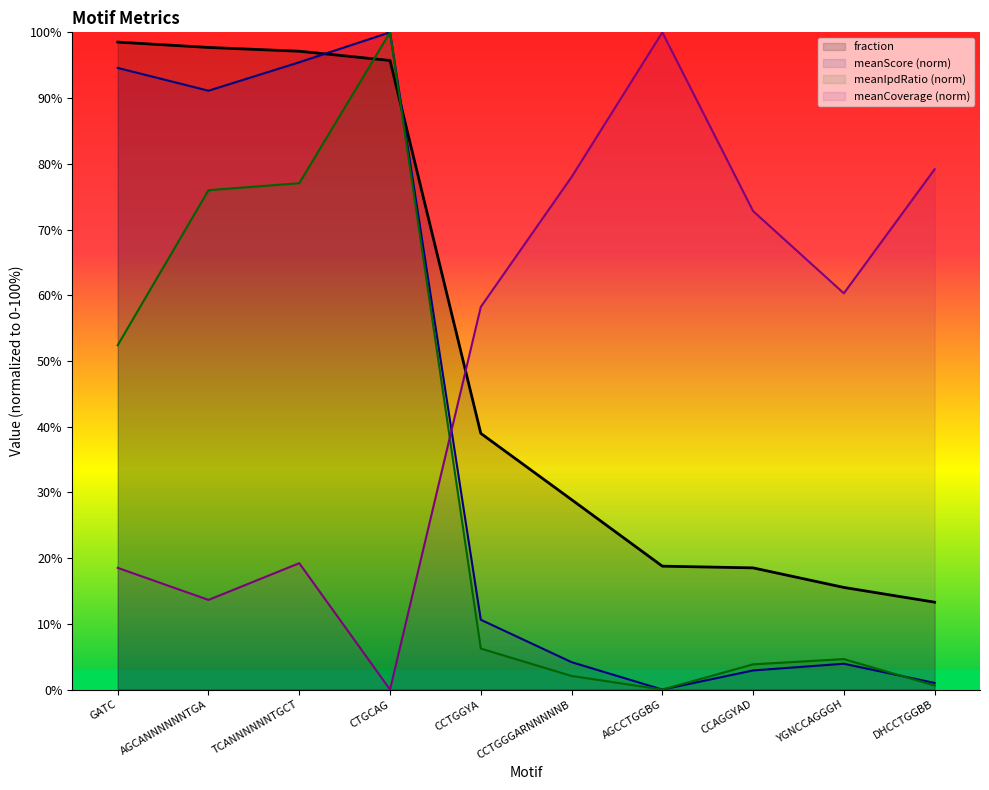

True or false: meanCoverage has a value of 45.2 at CCTGGGARNNNNNB.

False